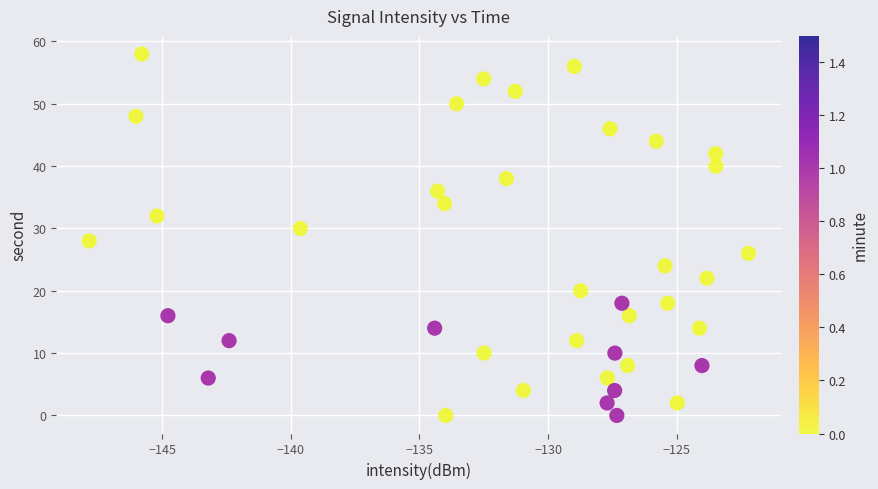

What is the range of Y values (max minus min)?

58